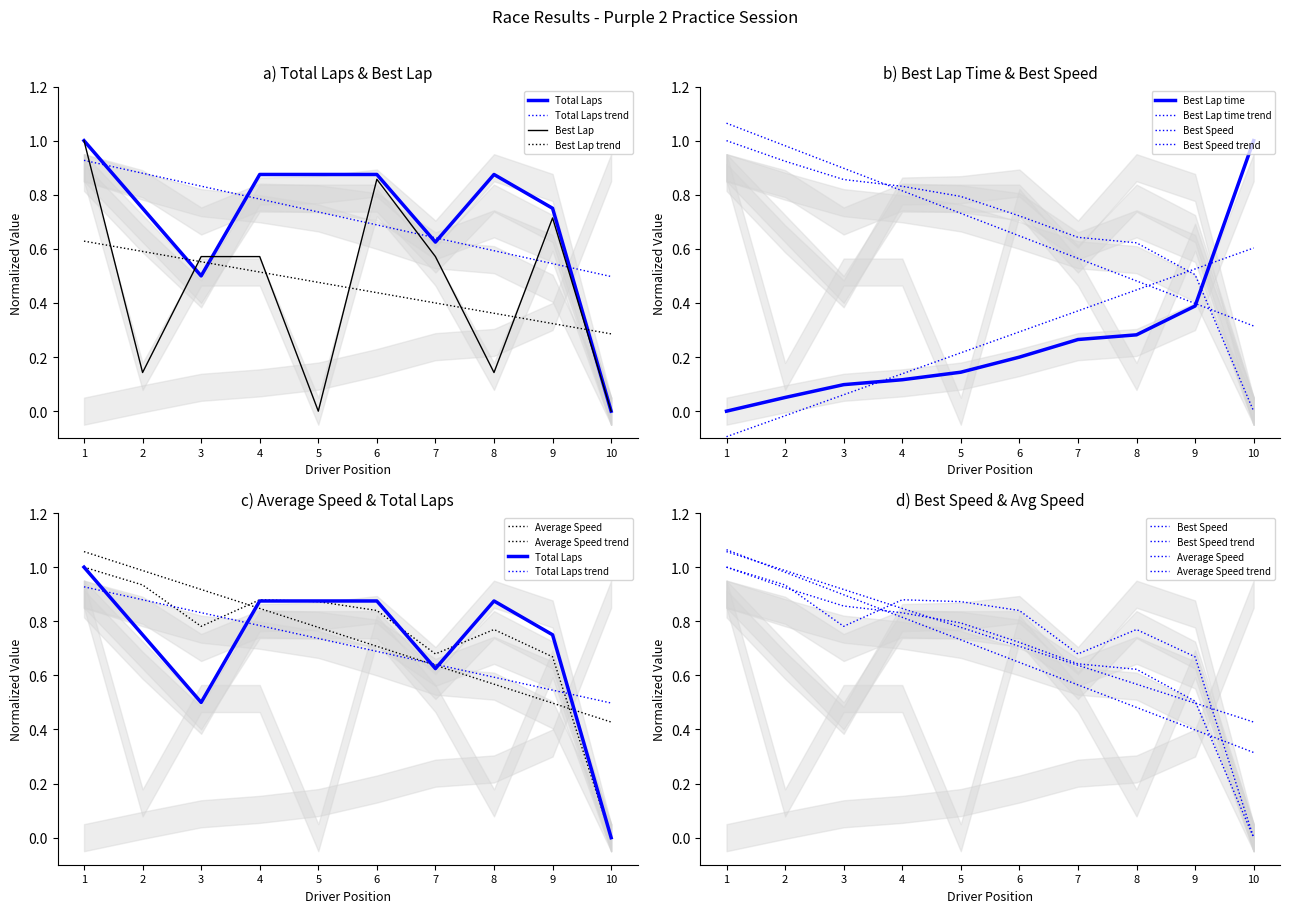

Where is Best Lap nearest to the value 0?

5